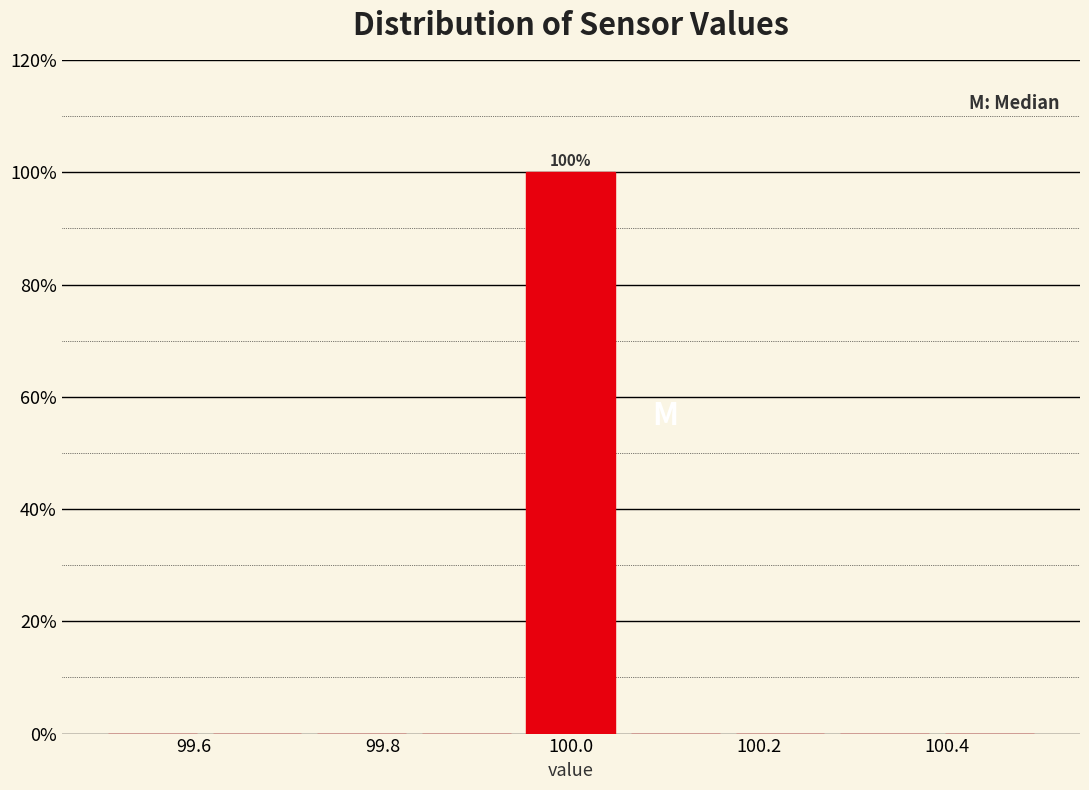

Over which range of the x-axis is the bar tallest?

99.94 to 100.06